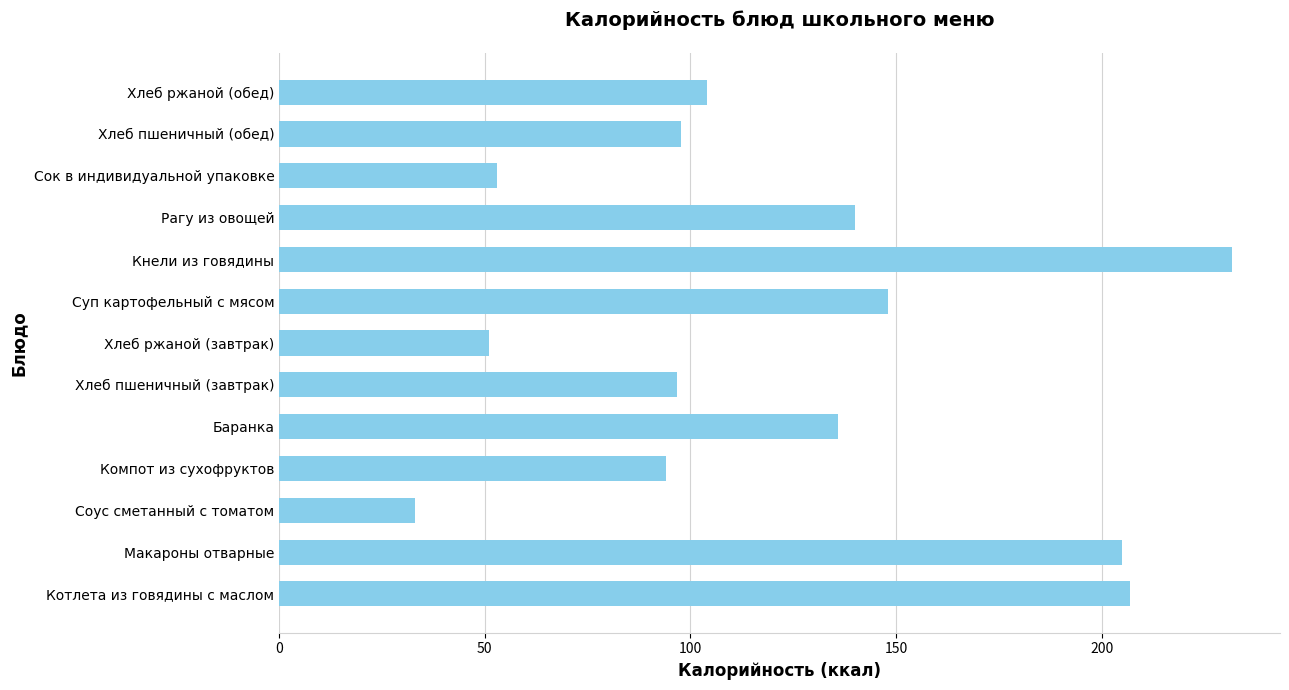

What is the approximate value at Соус сметанный с томатом?

33.0